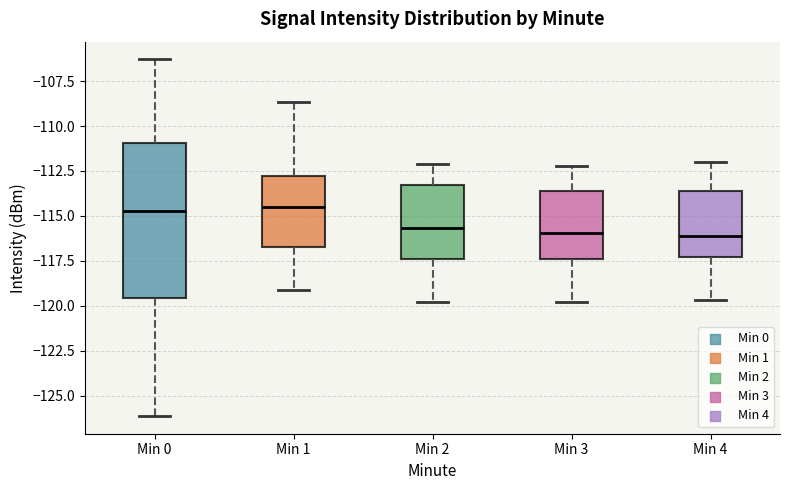

Comparing the boxes themselves (not the whiskers), which one is the tallest?

Min 0